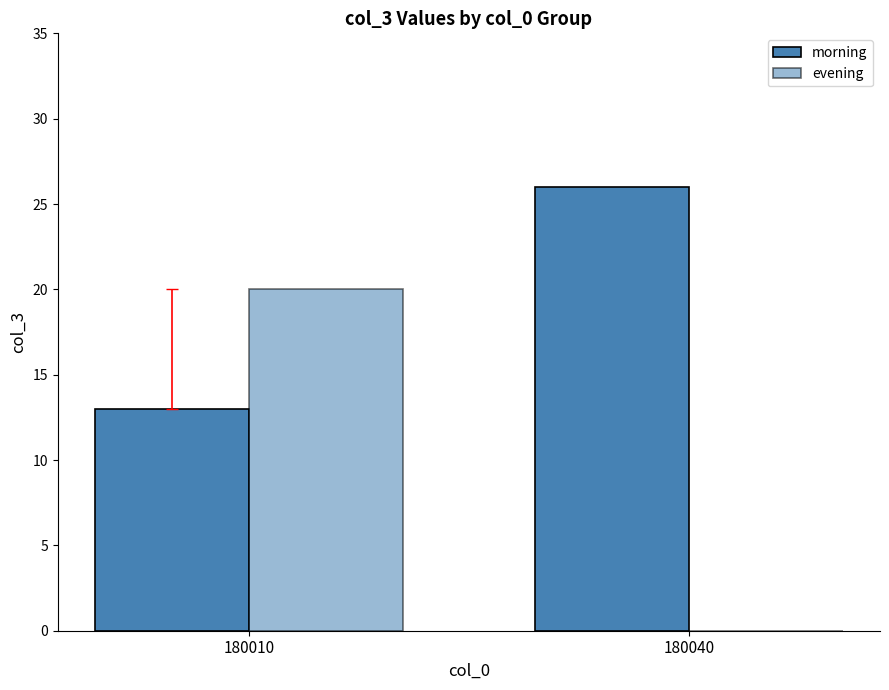

The value of evening at 180040 is -11. True or false?

False